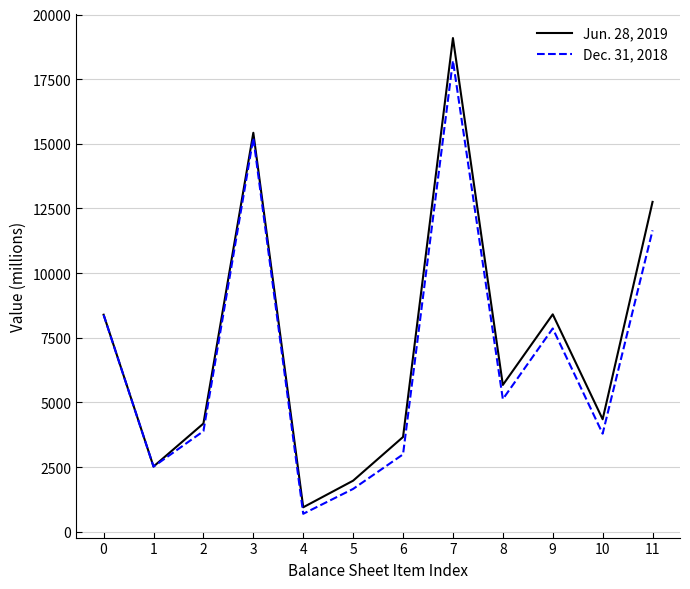

Rank the series at 4 from highest to lowest value.

Jun. 28, 2019, Dec. 31, 2018